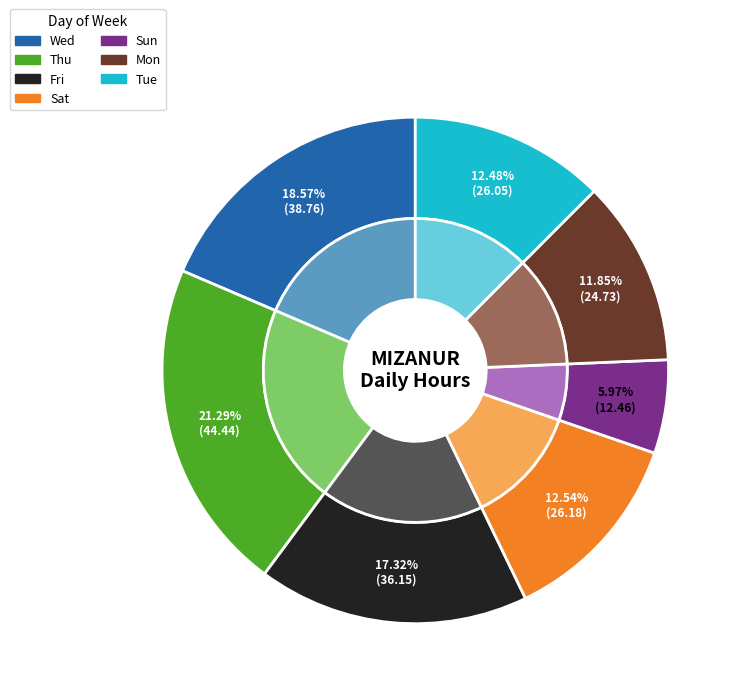

Does 31 Fri account for over 50% of the chart?

No